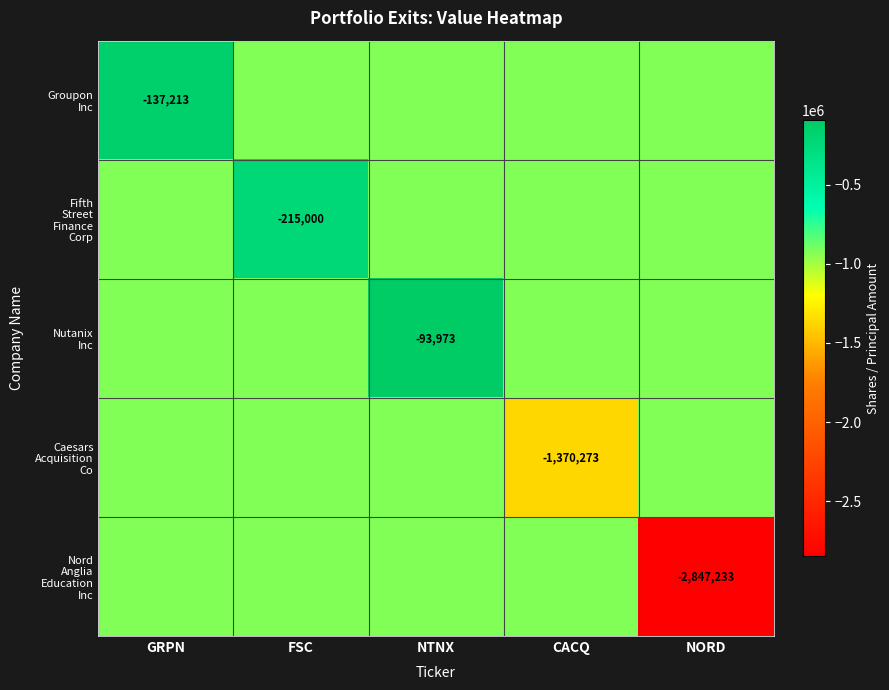

List the series in order of their peak value, highest first.

Nutanix Inc, Groupon Inc, Fifth Street Finance Corp, Caesars Acquisition Co, Nord Anglia Education Inc